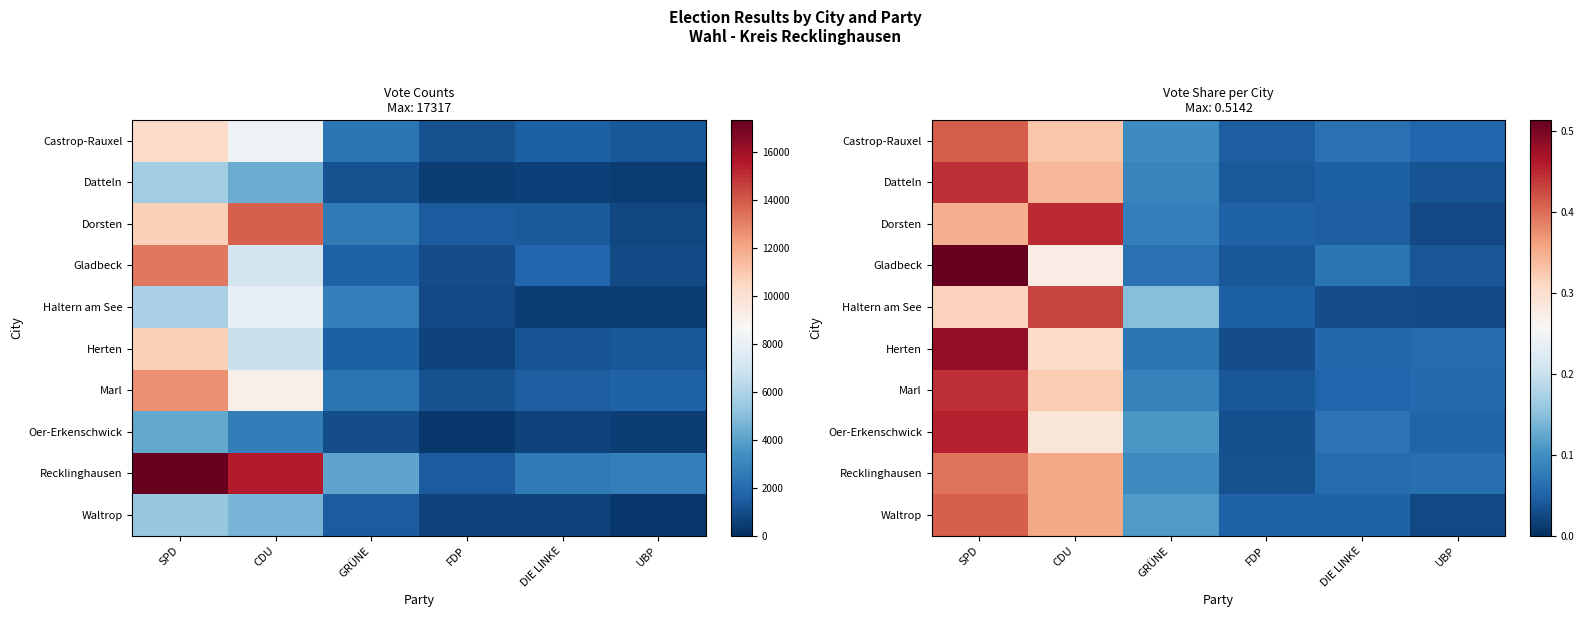

True or false: Waltrop has a value of 0.4 at SPD.

True